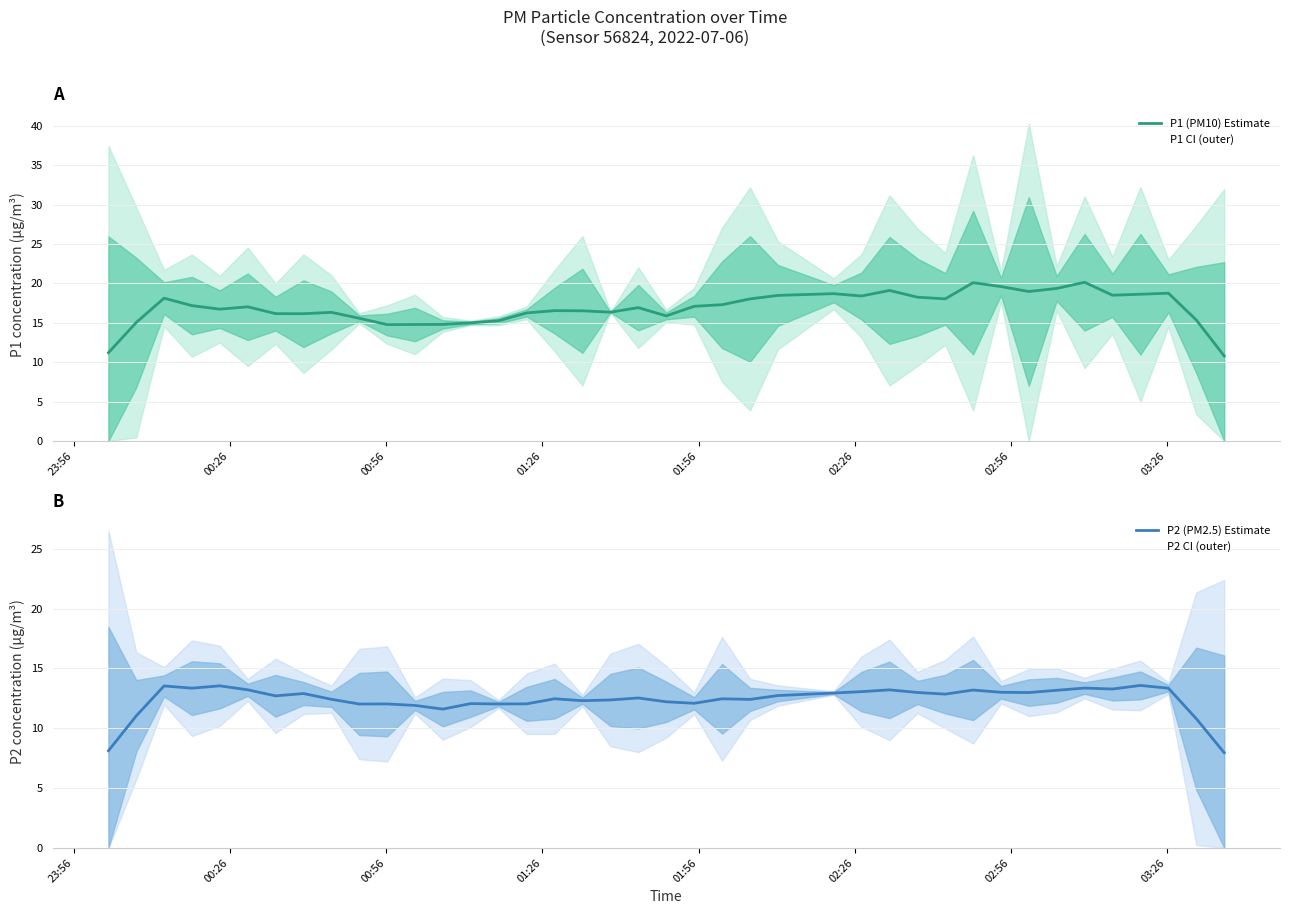

Count the number of categories in the chart.

40